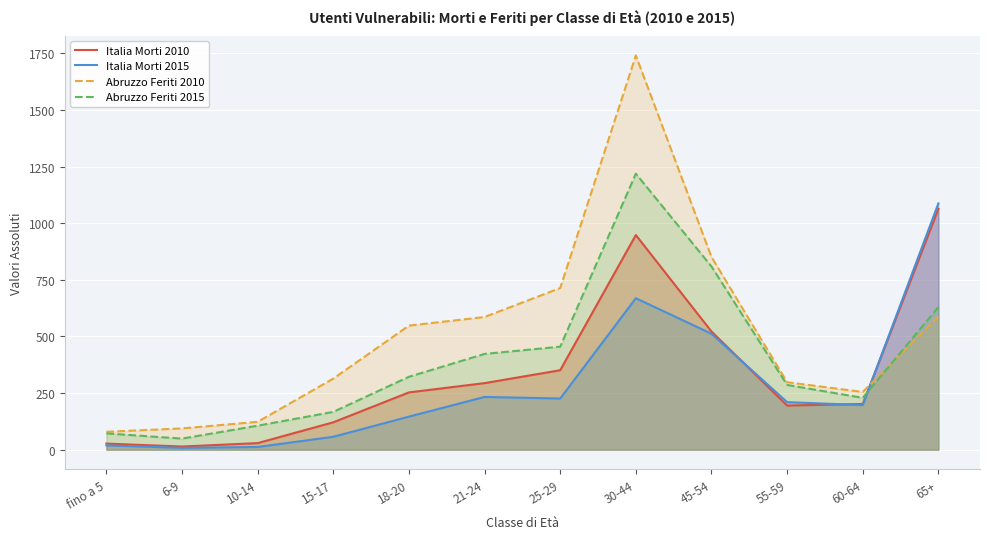

At 18-20, list the series in order from largest to smallest.

Abruzzo Feriti 2010, Abruzzo Feriti 2015, Italia Morti 2010, Italia Morti 2015